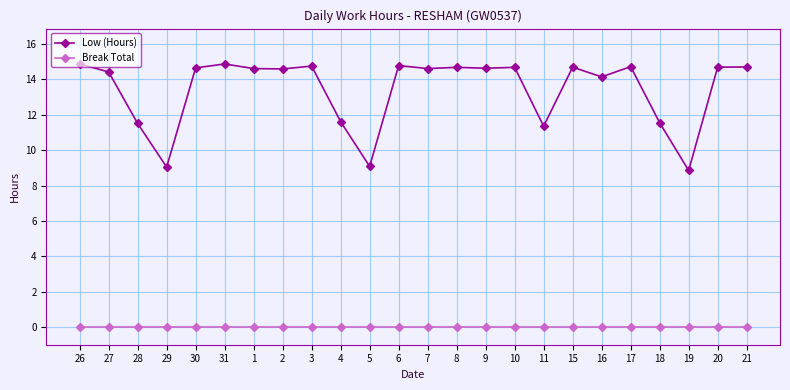

What is the greatest value displayed?

14.9